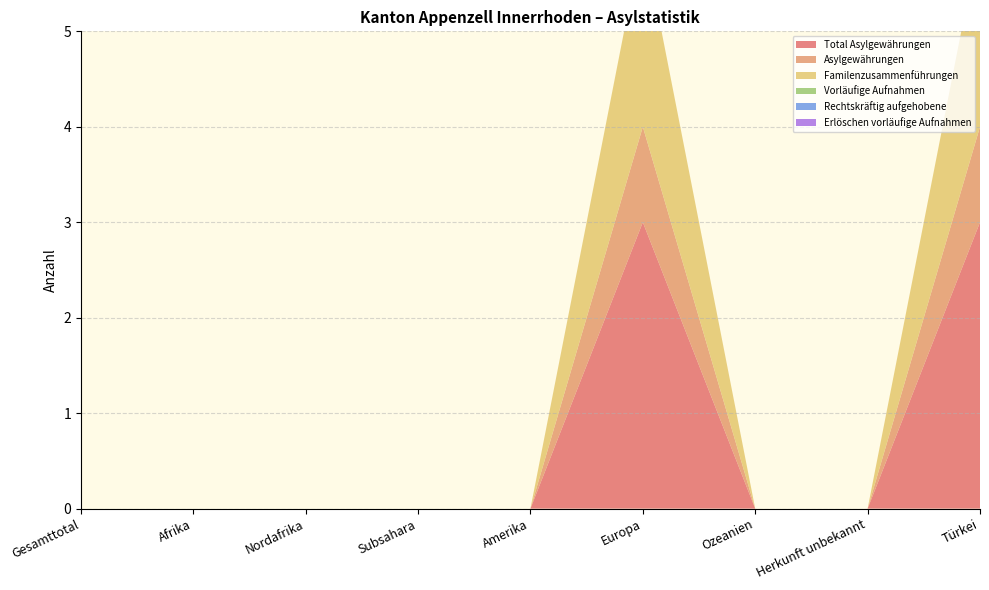

Reading right to left, what are all the values shown in this chart?

Total Asylgewährungen: Türkei=3	Herkunft unbekannt=0	Ozeanien=0	Europa=3	Amerika=0	Subsahara=0	Nordafrika=0	Afrika=0	Gesamttotal=0
Asylgewährungen: Türkei=1	Herkunft unbekannt=0	Ozeanien=0	Europa=1	Amerika=0	Subsahara=0	Nordafrika=0	Afrika=0	Gesamttotal=0
Familenzusammenführungen: Türkei=2	Herkunft unbekannt=0	Ozeanien=0	Europa=2	Amerika=0	Subsahara=0	Nordafrika=0	Afrika=0	Gesamttotal=0
Vorläufige Aufnahmen: Türkei=0	Herkunft unbekannt=0	Ozeanien=0	Europa=0	Amerika=0	Subsahara=0	Nordafrika=0	Afrika=0	Gesamttotal=0
Rechtskräftig aufgehobene: Türkei=0	Herkunft unbekannt=0	Ozeanien=0	Europa=0	Amerika=0	Subsahara=0	Nordafrika=0	Afrika=0	Gesamttotal=0
Erlöschen vorläufige Aufnahmen: Türkei=0	Herkunft unbekannt=0	Ozeanien=0	Europa=0	Amerika=0	Subsahara=0	Nordafrika=0	Afrika=0	Gesamttotal=0